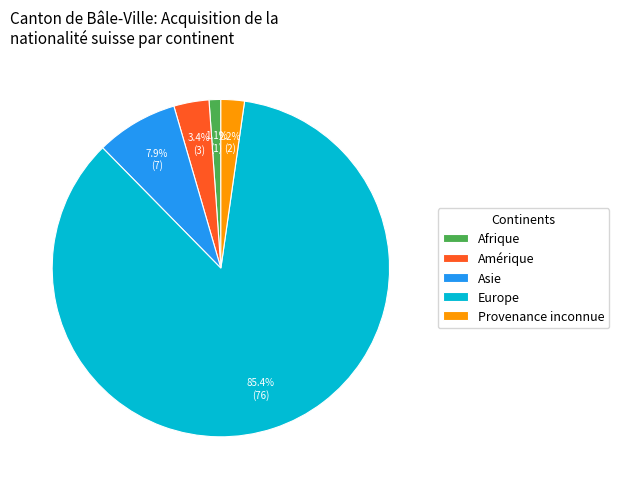

What is the largest slice in the pie chart?

Europe